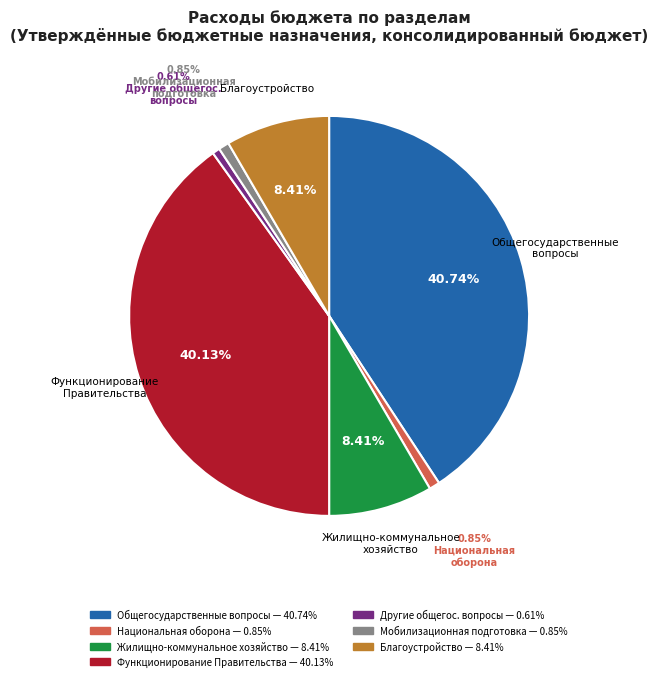

Is there a majority slice in this chart?

No